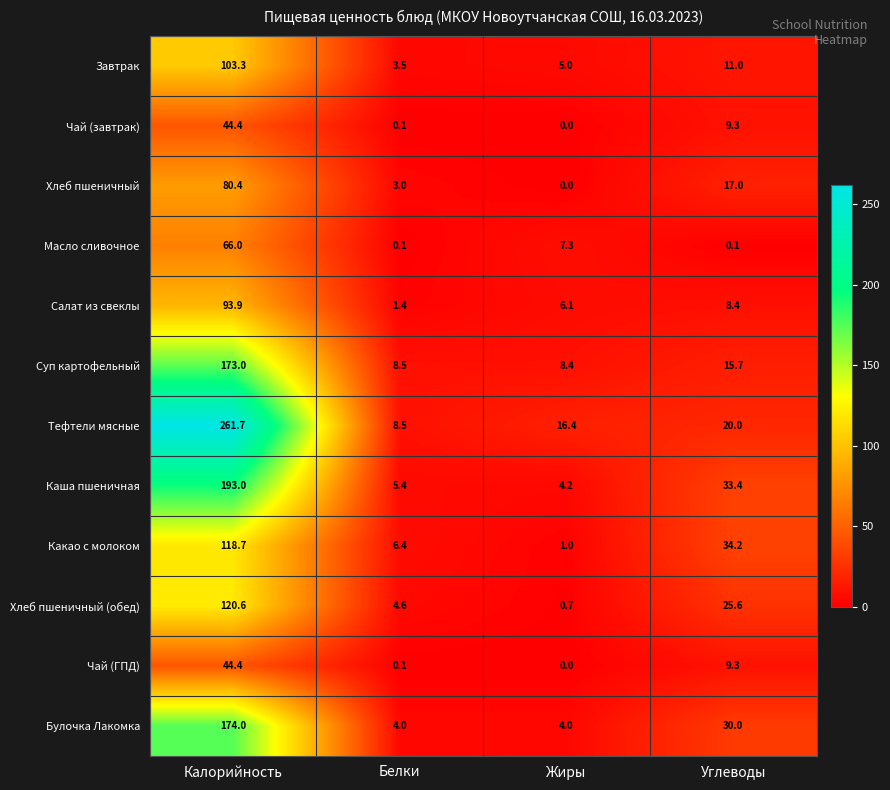

What is the difference between the maximum and minimum values in the Тефтели мясные series?

253.2